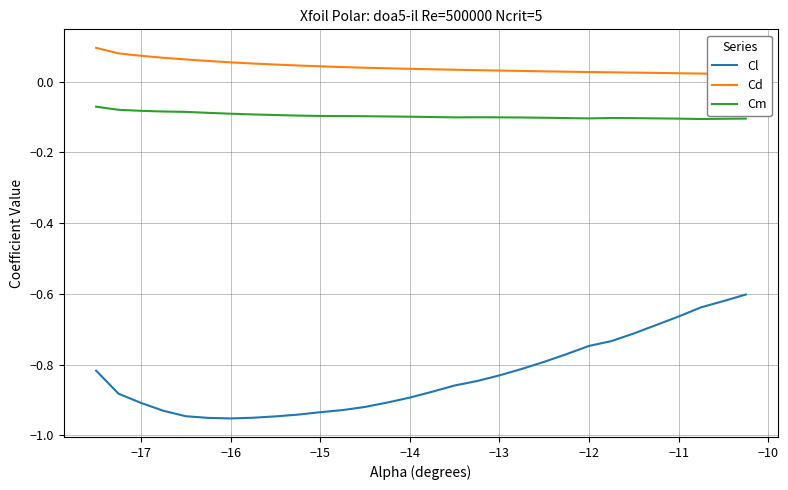

True or false: Cm and Cl intersect in this chart.

False